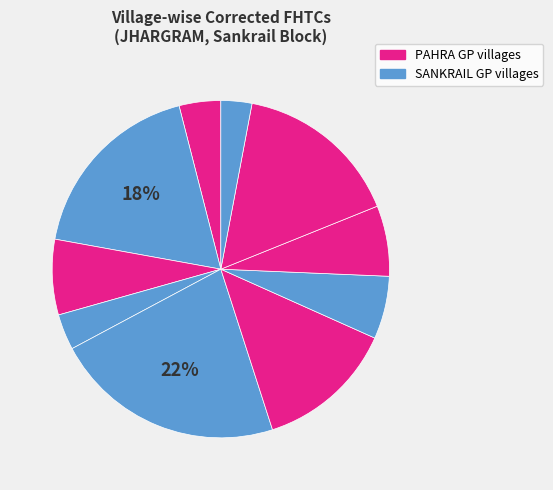

How many slices are in this pie chart?

10